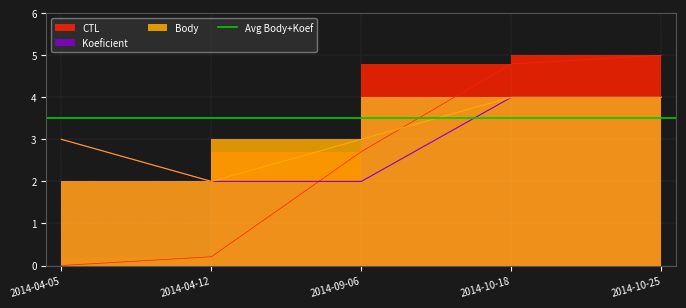

True or false: Koeficient has a value of 2.9 at 2014-04-12.

False